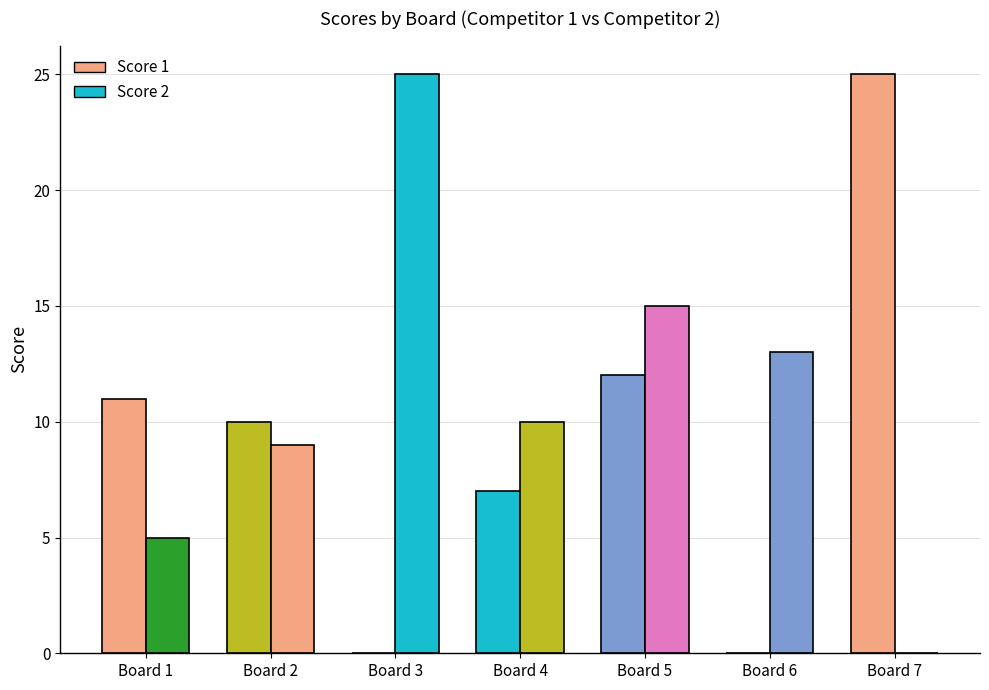

What is the value of the Score 1 bar at the 1st from the left?

11